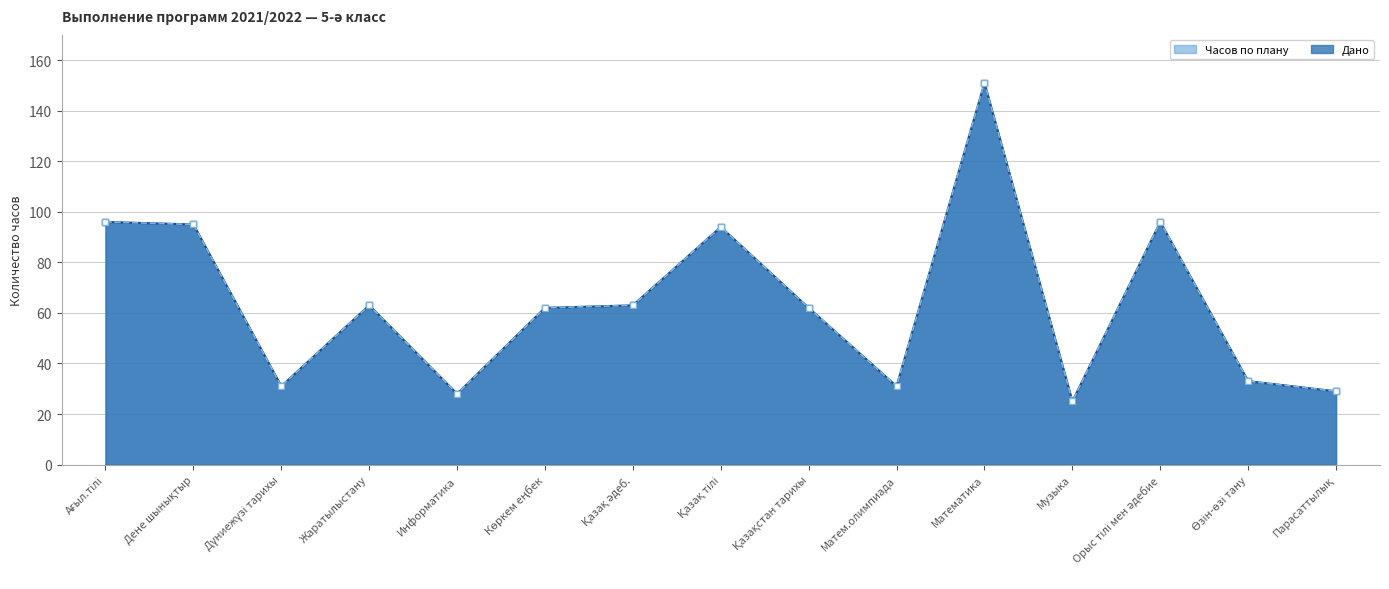

What is the difference between the maximum and second lowest values in the Дано series?

123